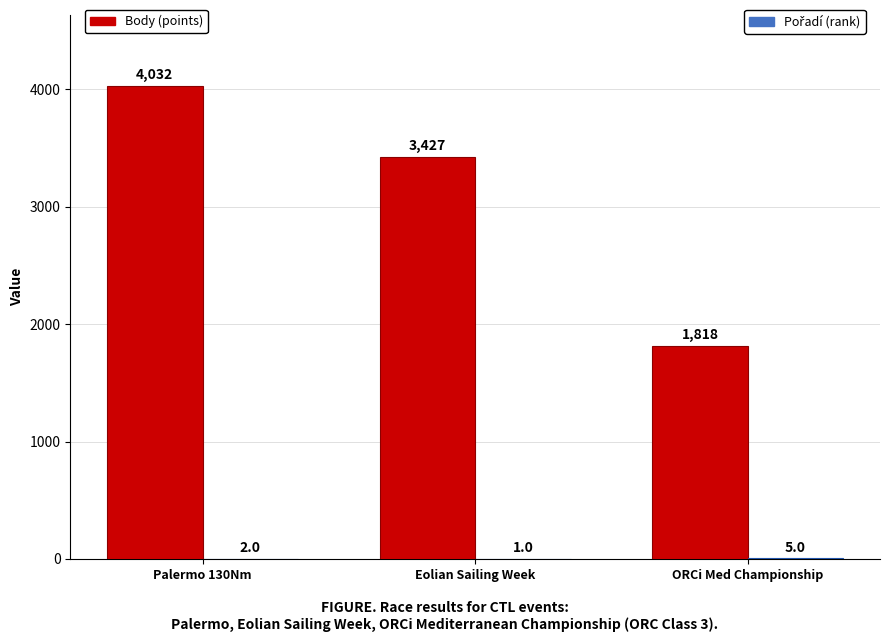

What is the total value across all series at ORCi Med Championship?

1823